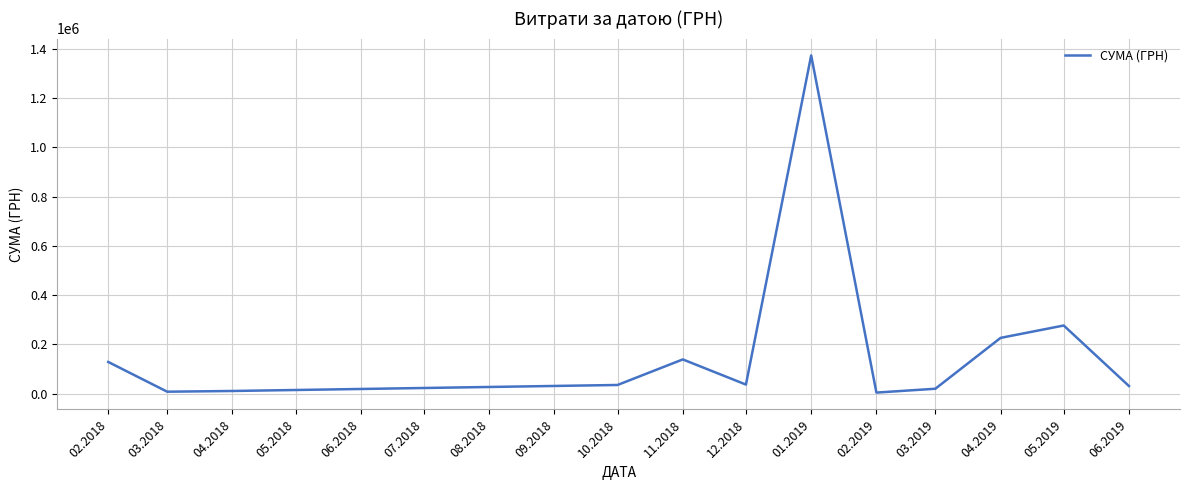

Which has a higher value, 12.2018 or 11.2018?

11.2018